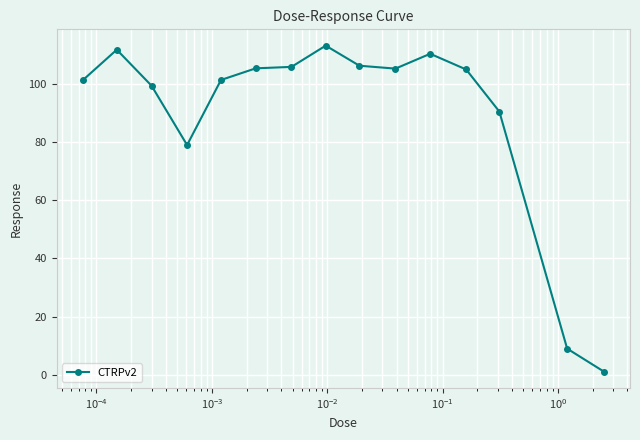

What is the maximum value shown in the chart?

113.1